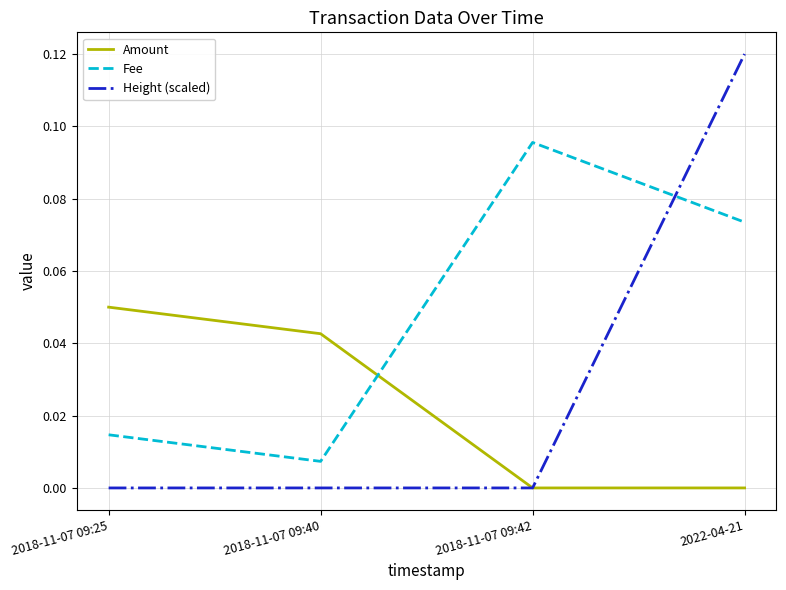

List the series in order of their overall mean, lowest first.

Amount, Height (scaled), Fee